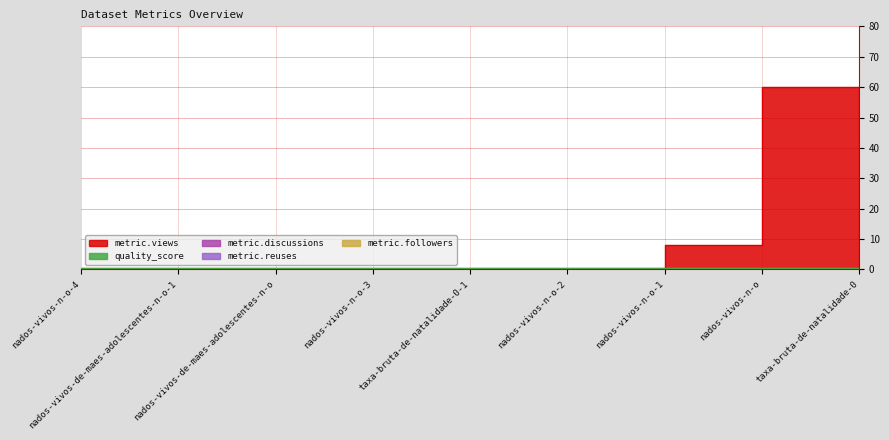

Rank the series by their maximum value, from lowest to highest.

metric.discussions, metric.reuses, metric.followers, quality_score, metric.views